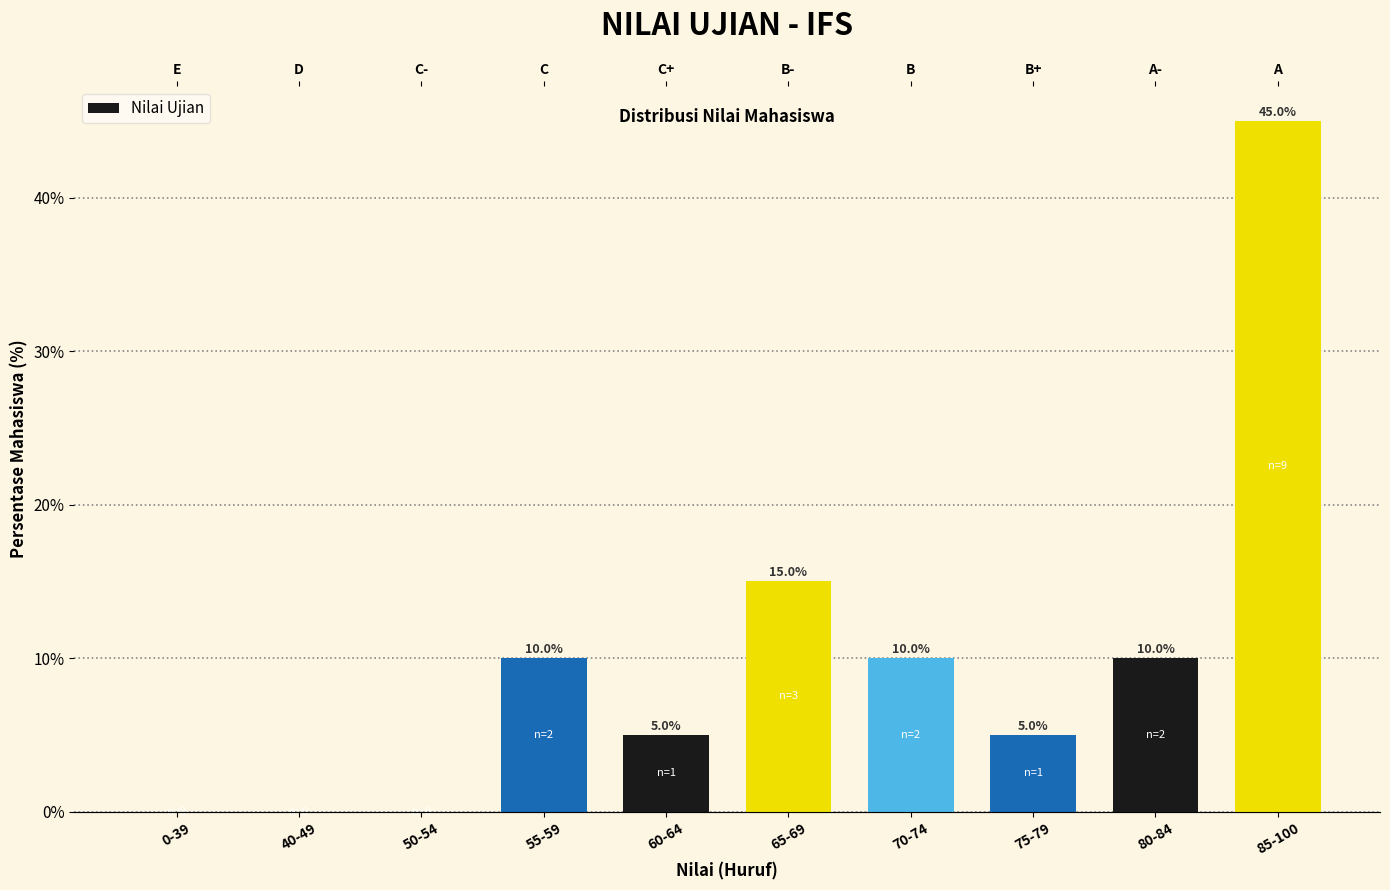

At which label is the value closest to 22?

65-69